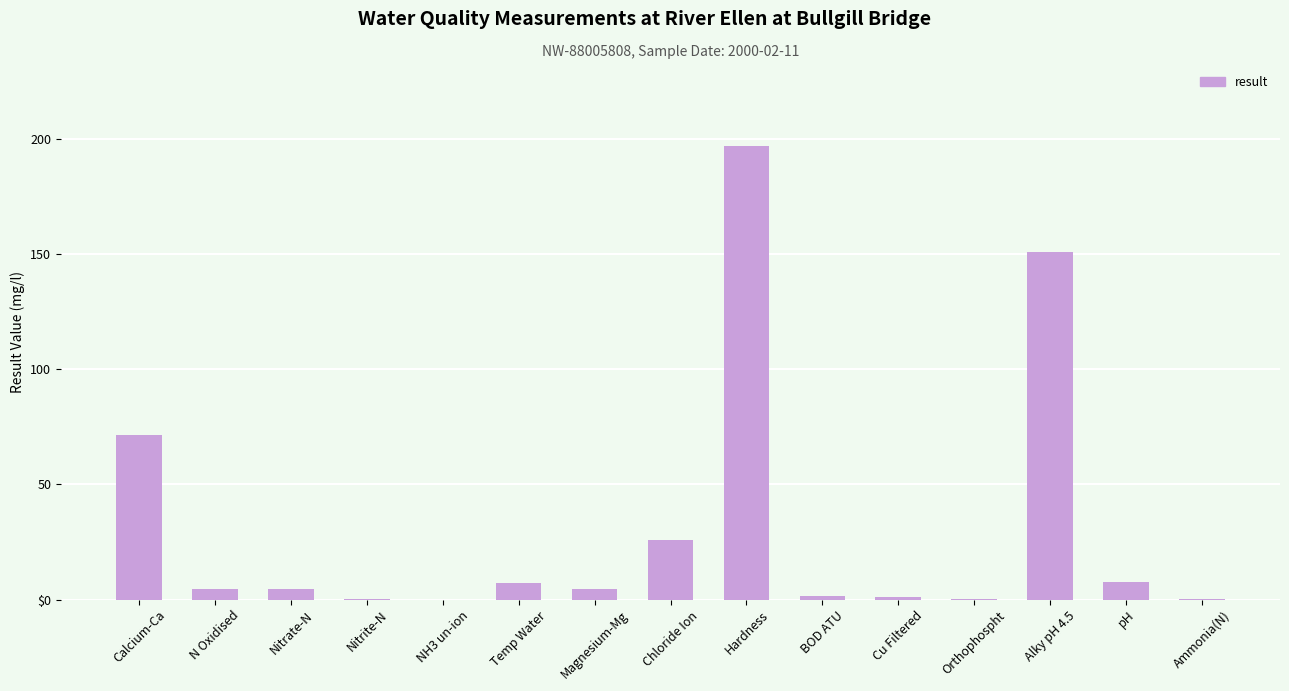

True or false: the data shows 151.0 at Alky pH 4.5.

True